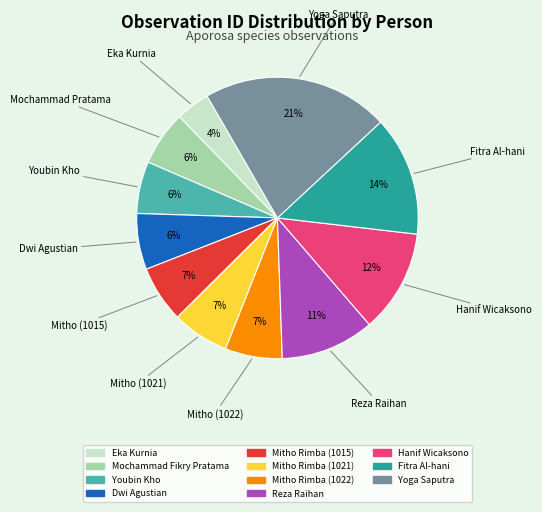

To the nearest percent, what is the combined percentage of Hanif Wicaksono and Eka Kurnia?

16%